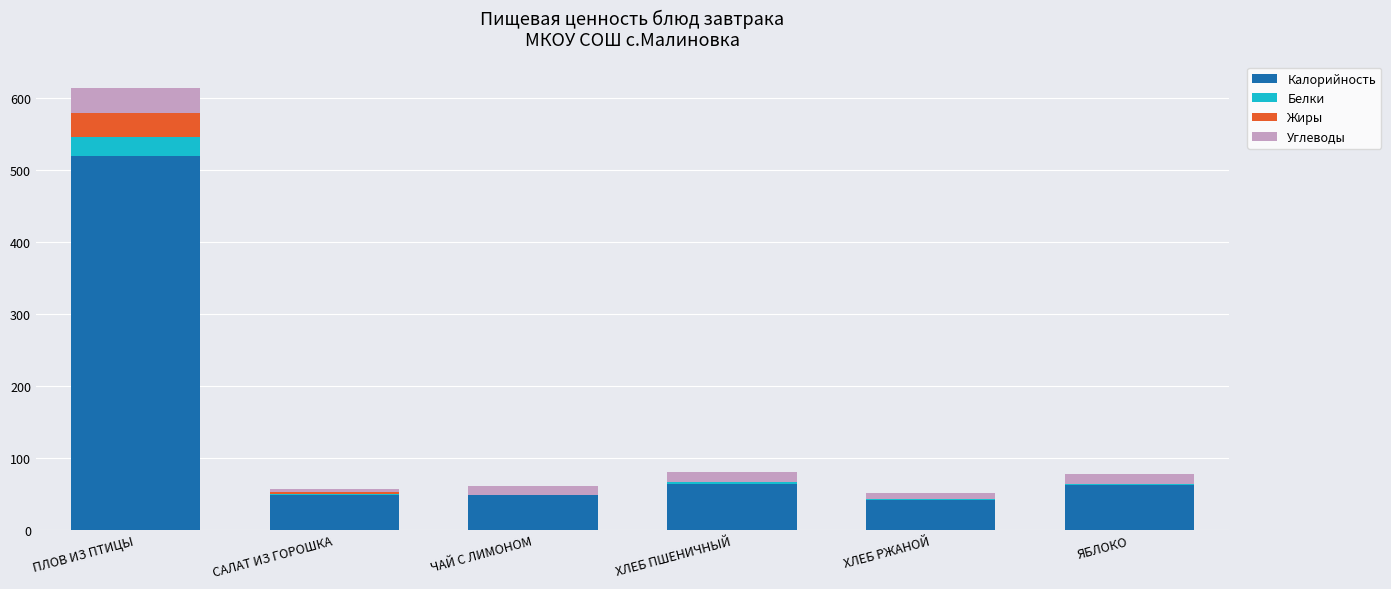

What is the sum of all Калорийность values?

782